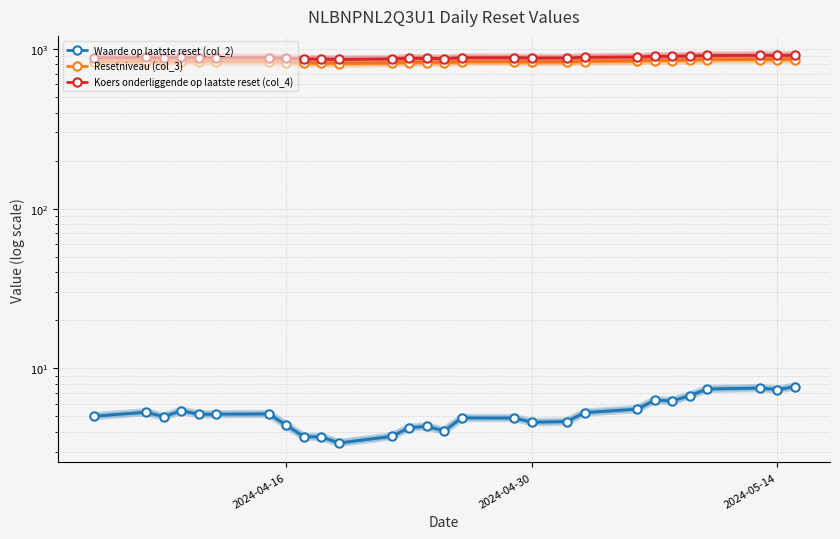

How many interior local valleys does the Resetniveau (col_3) series have?

8